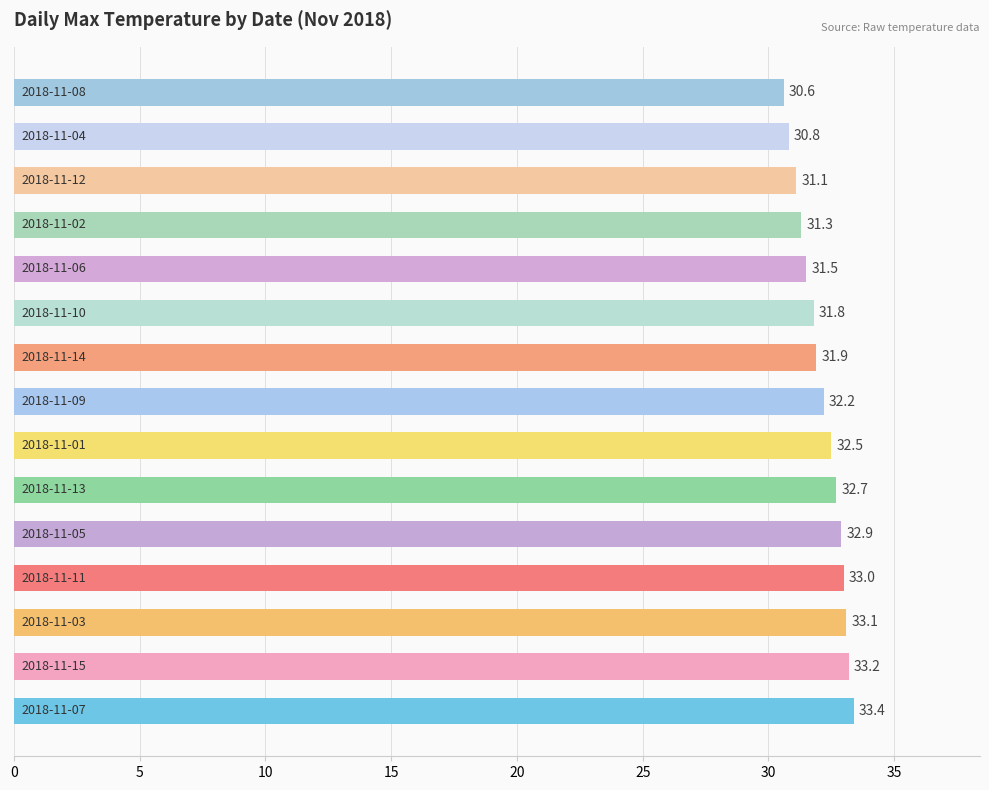

Reading bottom to top, what are all the values shown in this chart?

33.4	33.2	33.1	33.0	32.9	32.7	32.5	32.2	31.9	31.8	31.5	31.3	31.1	30.8	30.6